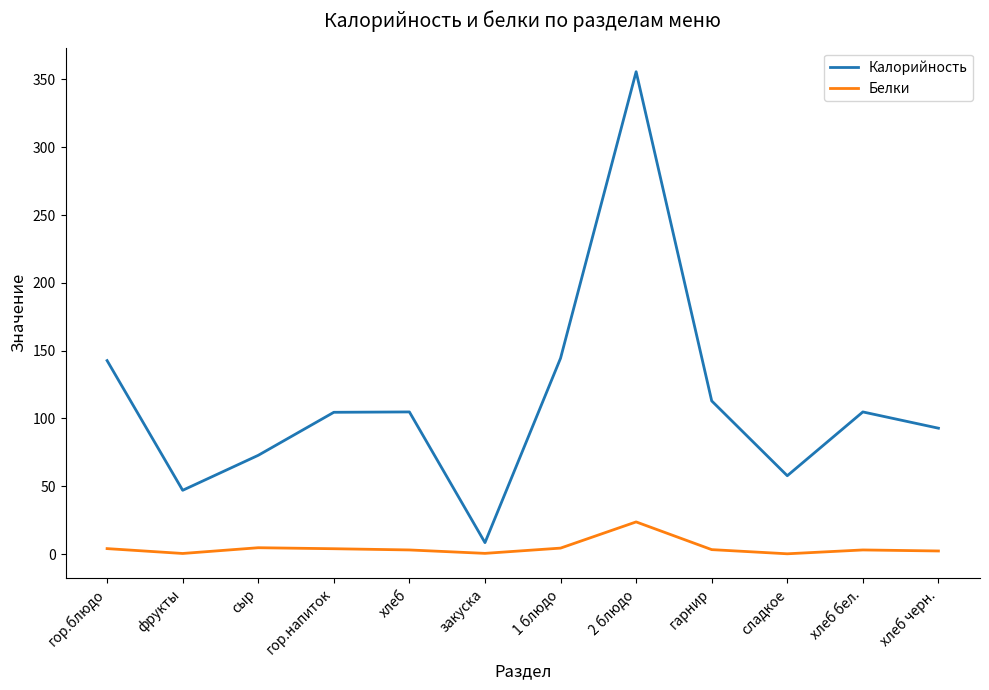

Is this an area chart (filled region under the line)?

No